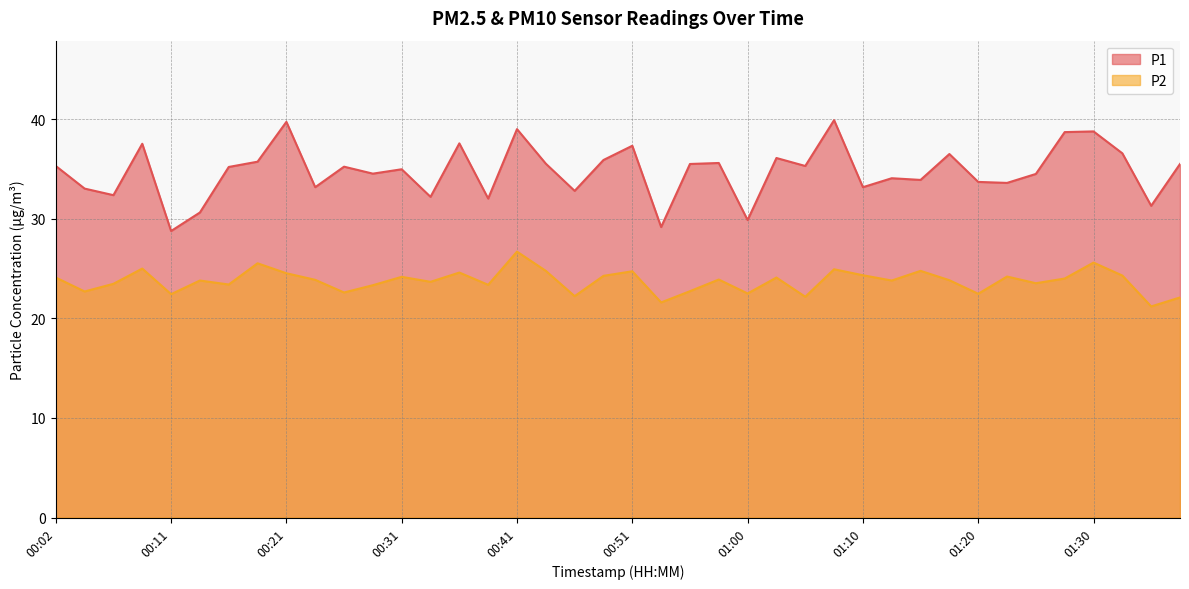

At which category does the chart reach its minimum across all series?

01:35